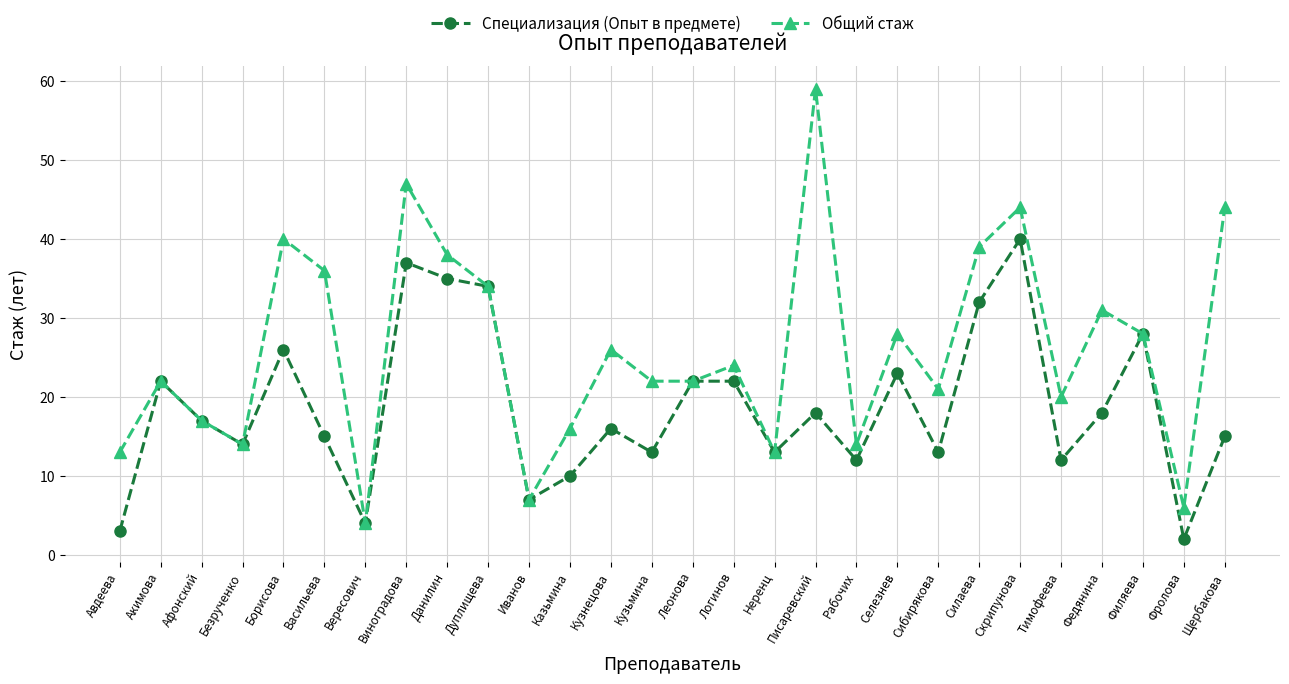

What is the label of the 28th point from the left?

Щербакова